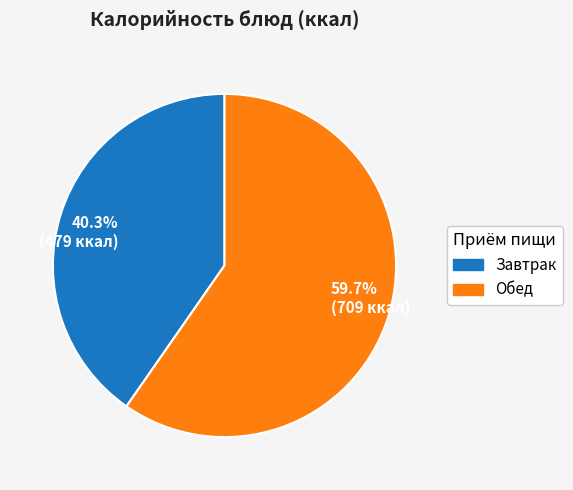

Is there any slice that represents more than half of the pie?

Yes